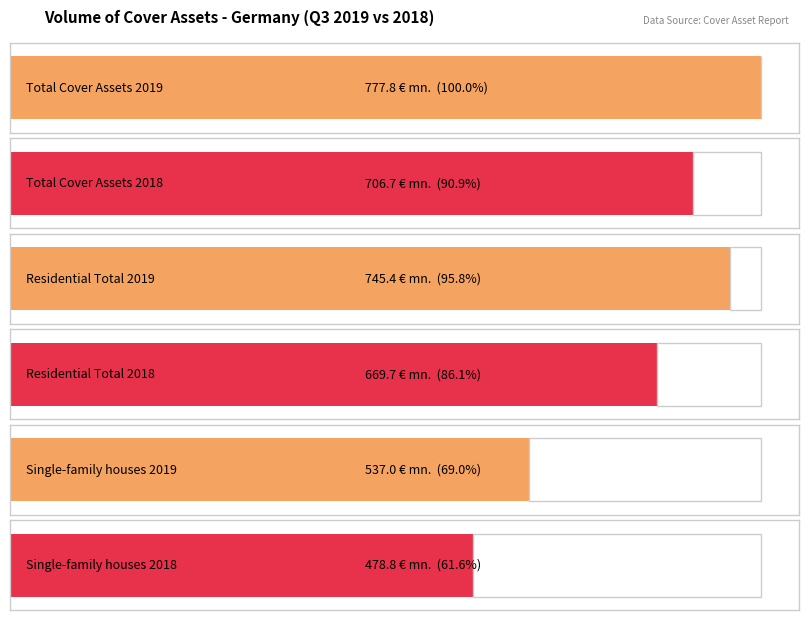

Read the Single-and two-family houses value at year 2018.

478.8